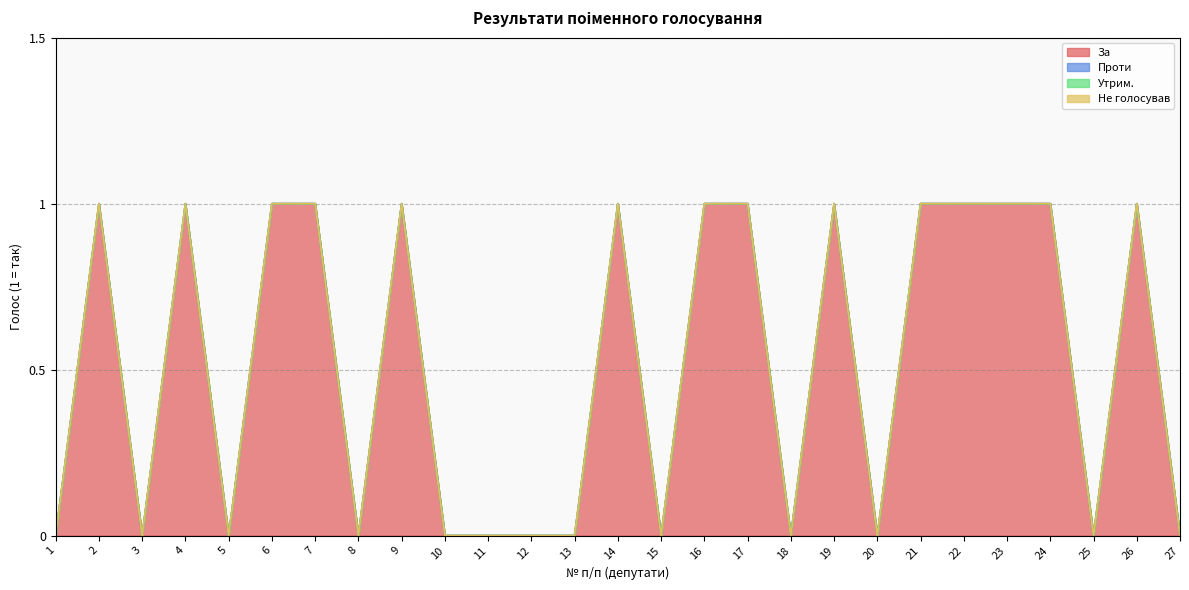

Between 9 and 10, which series saw the biggest shift?

За